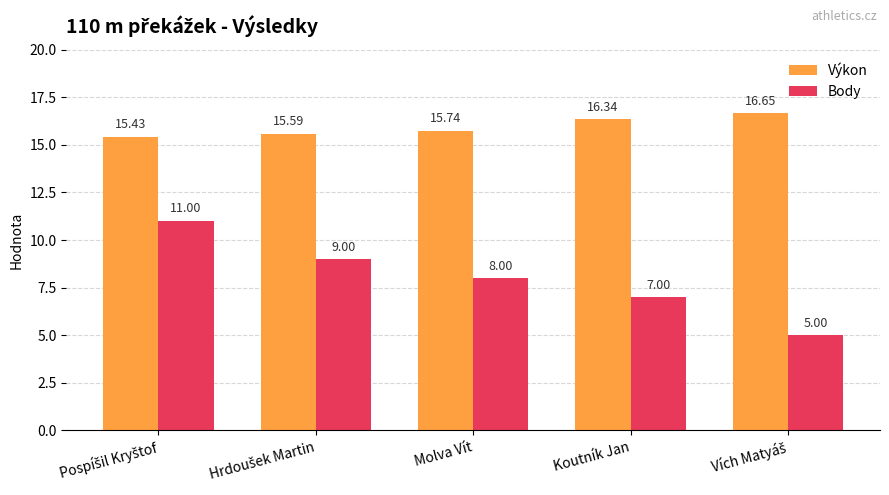

What is the maximum value for Body?

11.0